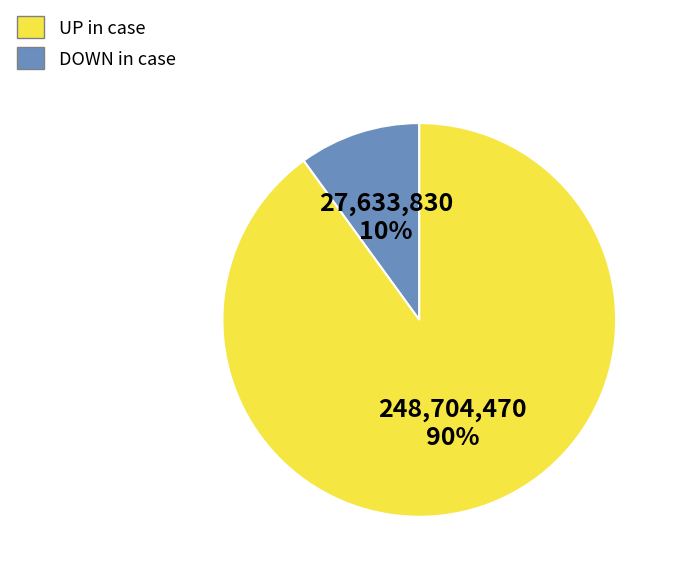

To the nearest percent, what is the difference between the largest and smallest slice percentages?

80%